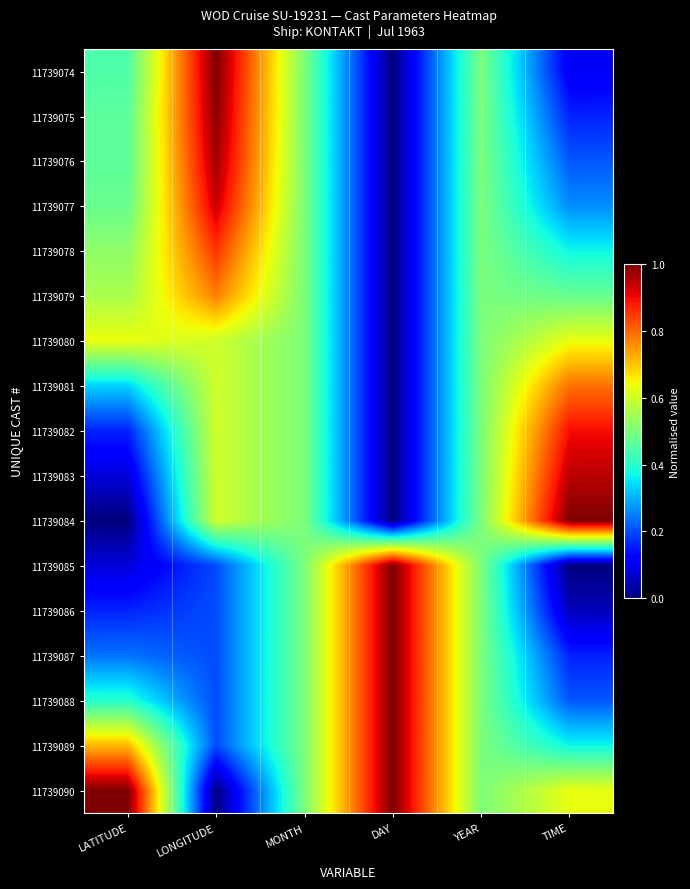

Reading left to right, extract all data points from this chart.

11739074: LATITUDE=0.4	LONGITUDE=1.0	MONTH=0.5	DAY=0.0	YEAR=0.5	TIME=0.1
11739075: LATITUDE=0.5	LONGITUDE=1.0	MONTH=0.5	DAY=0.0	YEAR=0.5	TIME=0.2
11739076: LATITUDE=0.5	LONGITUDE=1.0	MONTH=0.5	DAY=0.0	YEAR=0.5	TIME=0.2
11739077: LATITUDE=0.5	LONGITUDE=0.9	MONTH=0.5	DAY=0.0	YEAR=0.5	TIME=0.3
11739078: LATITUDE=0.5	LONGITUDE=0.9	MONTH=0.5	DAY=0.0	YEAR=0.5	TIME=0.4
11739079: LATITUDE=0.6	LONGITUDE=0.8	MONTH=0.5	DAY=0.0	YEAR=0.5	TIME=0.5
11739080: LATITUDE=0.6	LONGITUDE=0.6	MONTH=0.5	DAY=0.0	YEAR=0.5	TIME=0.6
11739081: LATITUDE=0.3	LONGITUDE=0.6	MONTH=0.5	DAY=0.0	YEAR=0.5	TIME=0.8
11739082: LATITUDE=0.2	LONGITUDE=0.6	MONTH=0.5	DAY=0.0	YEAR=0.5	TIME=0.9
11739083: LATITUDE=0.1	LONGITUDE=0.6	MONTH=0.5	DAY=0.0	YEAR=0.5	TIME=0.9
11739084: LATITUDE=0.0	LONGITUDE=0.6	MONTH=0.5	DAY=0.0	YEAR=0.5	TIME=1.0
11739085: LATITUDE=0.1	LONGITUDE=0.2	MONTH=0.5	DAY=1.0	YEAR=0.5	TIME=0.0
11739086: LATITUDE=0.2	LONGITUDE=0.2	MONTH=0.5	DAY=1.0	YEAR=0.5	TIME=0.1
11739087: LATITUDE=0.2	LONGITUDE=0.2	MONTH=0.5	DAY=1.0	YEAR=0.5	TIME=0.2
11739088: LATITUDE=0.4	LONGITUDE=0.2	MONTH=0.5	DAY=1.0	YEAR=0.5	TIME=0.2
11739089: LATITUDE=0.7	LONGITUDE=0.2	MONTH=0.5	DAY=1.0	YEAR=0.5	TIME=0.4
11739090: LATITUDE=1.0	LONGITUDE=0.0	MONTH=0.5	DAY=1.0	YEAR=0.5	TIME=0.6